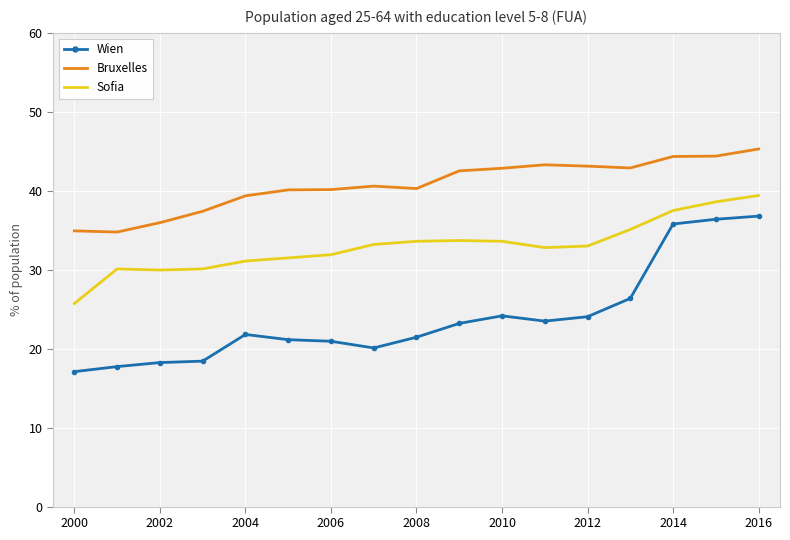

What is the minimum value shown in the chart?

17.1